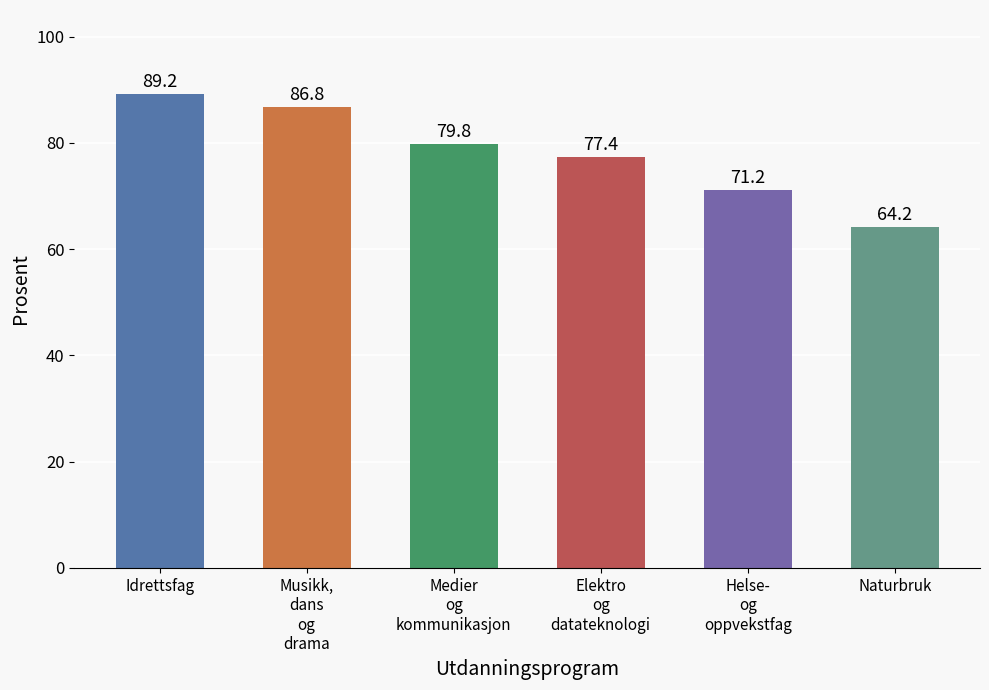

Reading left to right, list all the values displayed in this chart.

Idrettsfag=89.2	Musikk,
dans
og
drama=86.8	Medier
og
kommunikasjon=79.8	Elektro
og
datateknologi=77.4	Helse-
og
oppvekstfag=71.2	Naturbruk=64.2